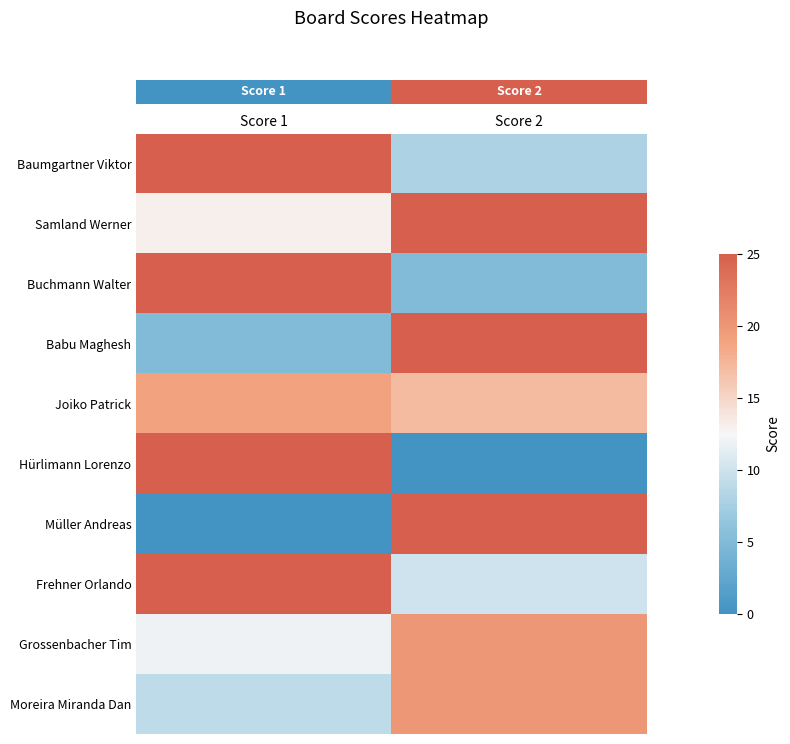

Which has a higher value, Score 1 or Score 2?

Score 1